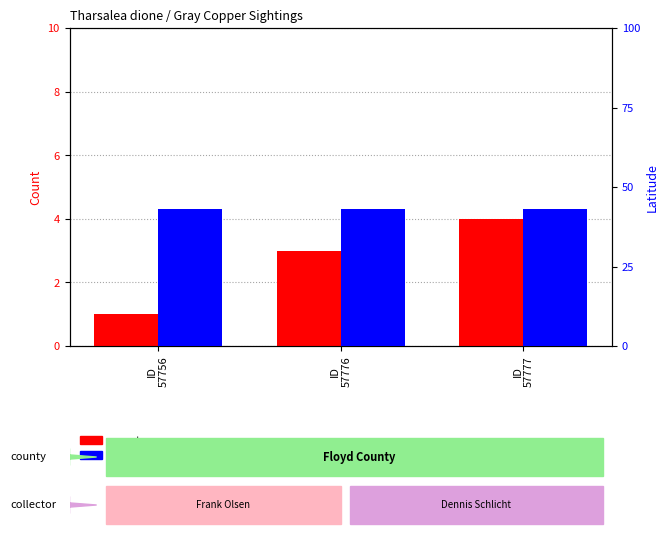

How many values in the count series exceed 3?

1